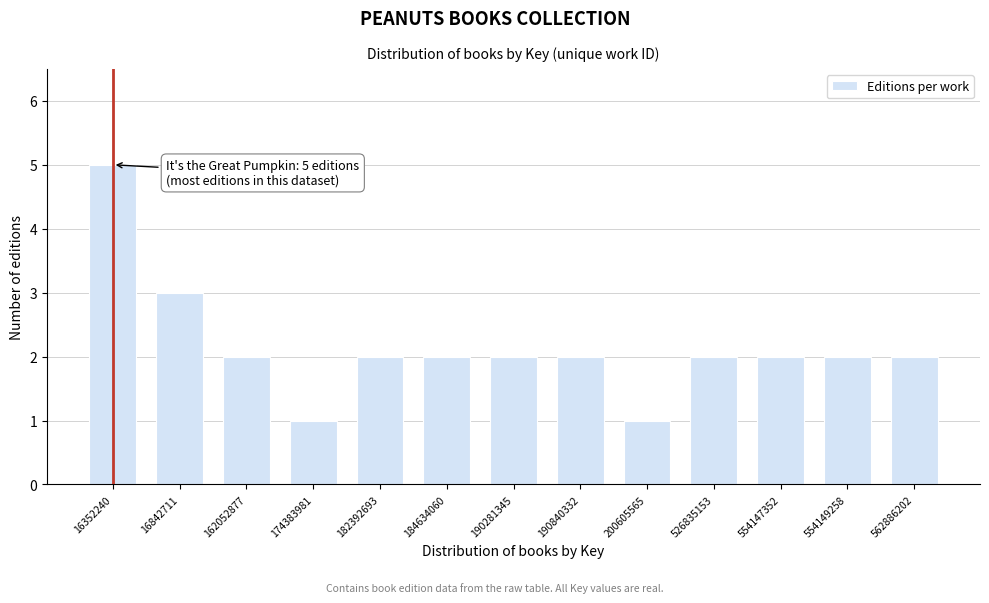

Reading right to left, extract all data points from this chart.

562886202=2	554149258=2	554147352=2	526835153=2	200605565=1	190840332=2	190281345=2	184634060=2	182392693=2	174383981=1	162052877=2	16842711=3	16352240=5